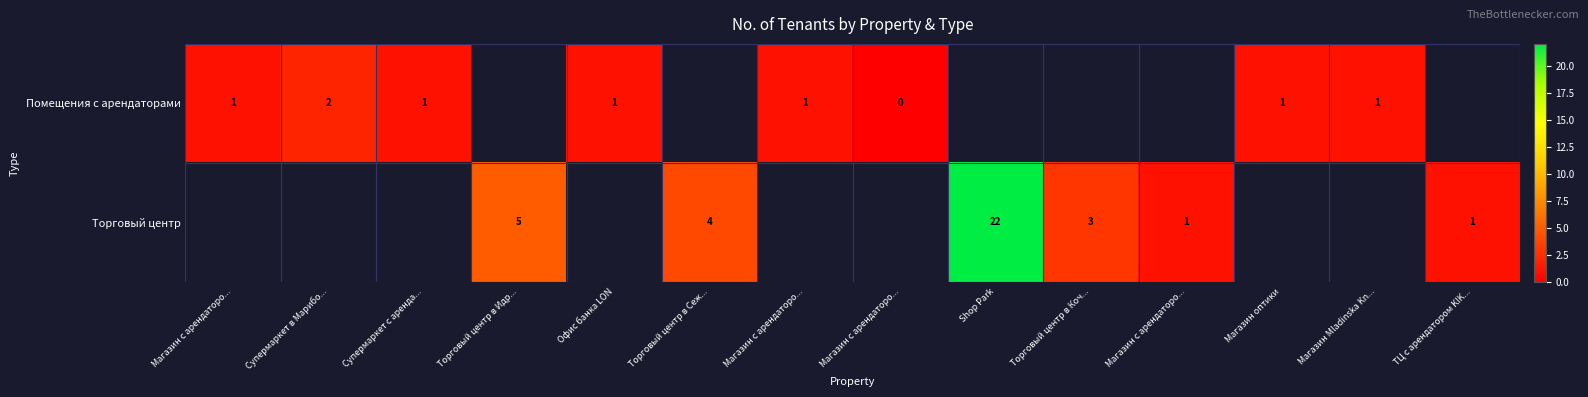

Is it true that Торговый центр equals 0.4 at Магазин с арендаторо...?

False